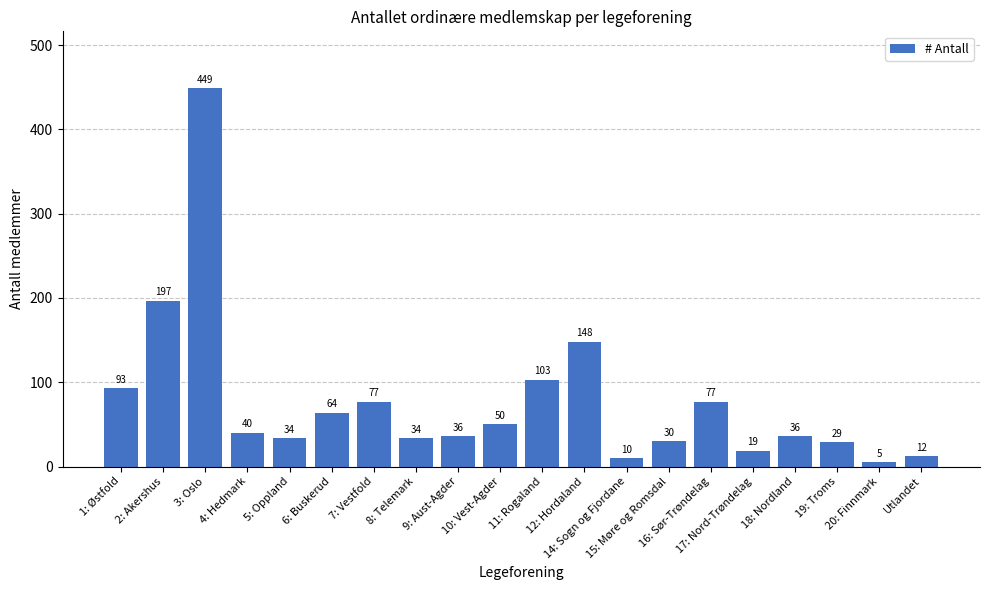

The chart shows a value of 117 at 16: Sør-Trøndelag. True or false?

False